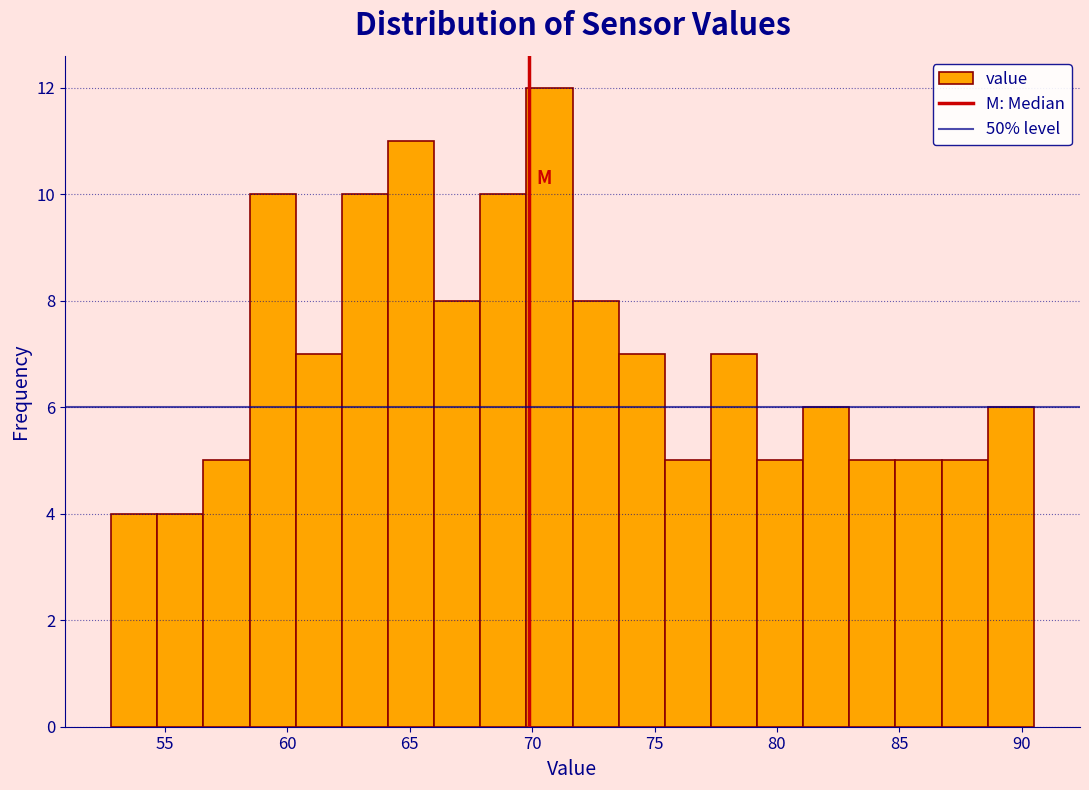

Around what value on the x-axis is the tallest bar? Give the approximate position of its centre, as read against the axis.

70.5